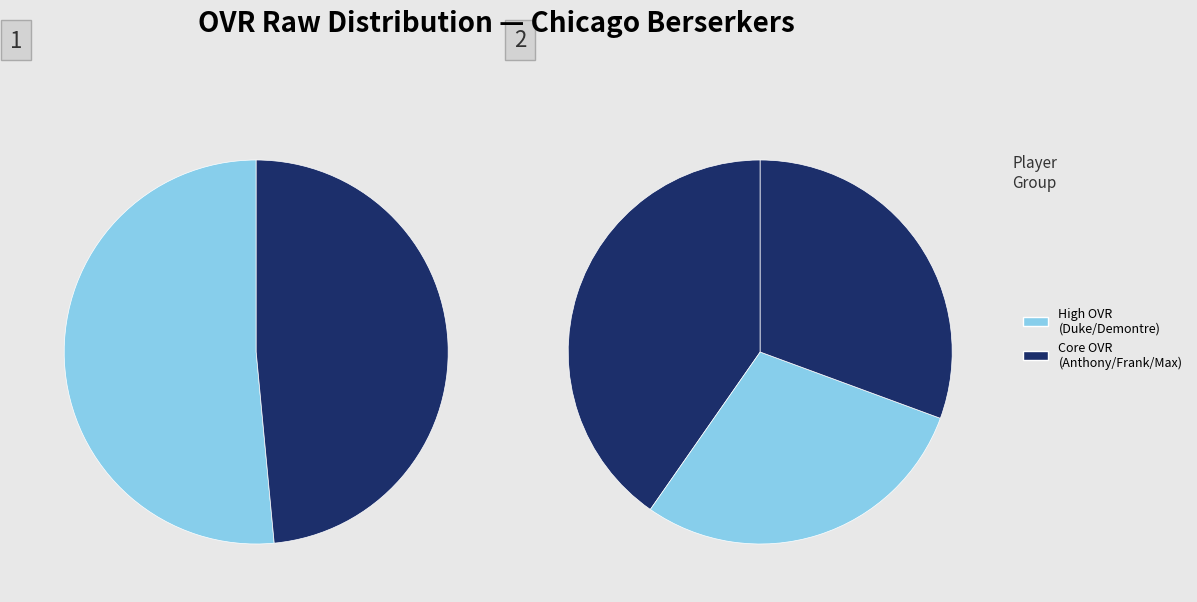

What percentage is NOT represented by Max?

83.5%